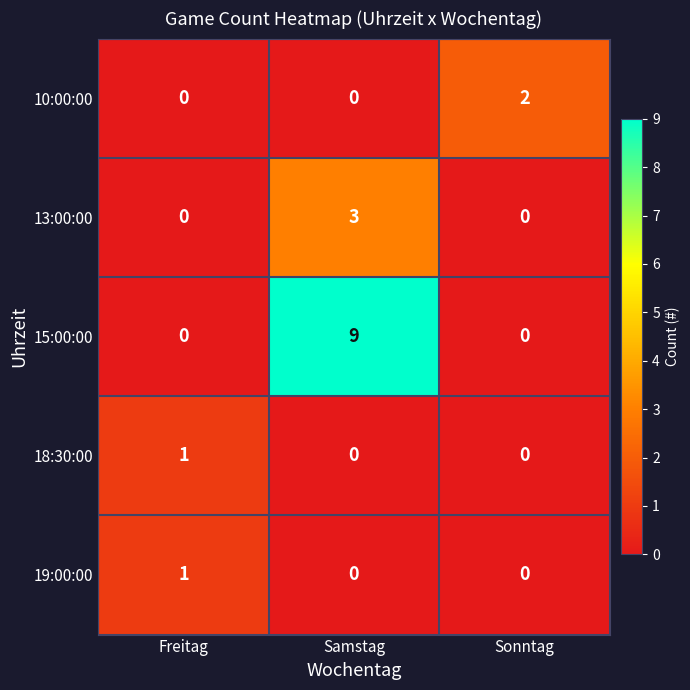

At which category is the sum across all series the highest?

Samstag